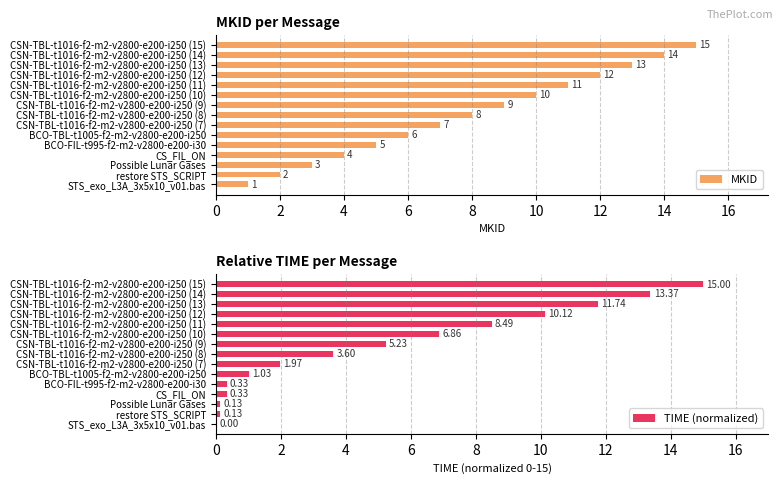

Which series has the largest total across all categories?

MKID